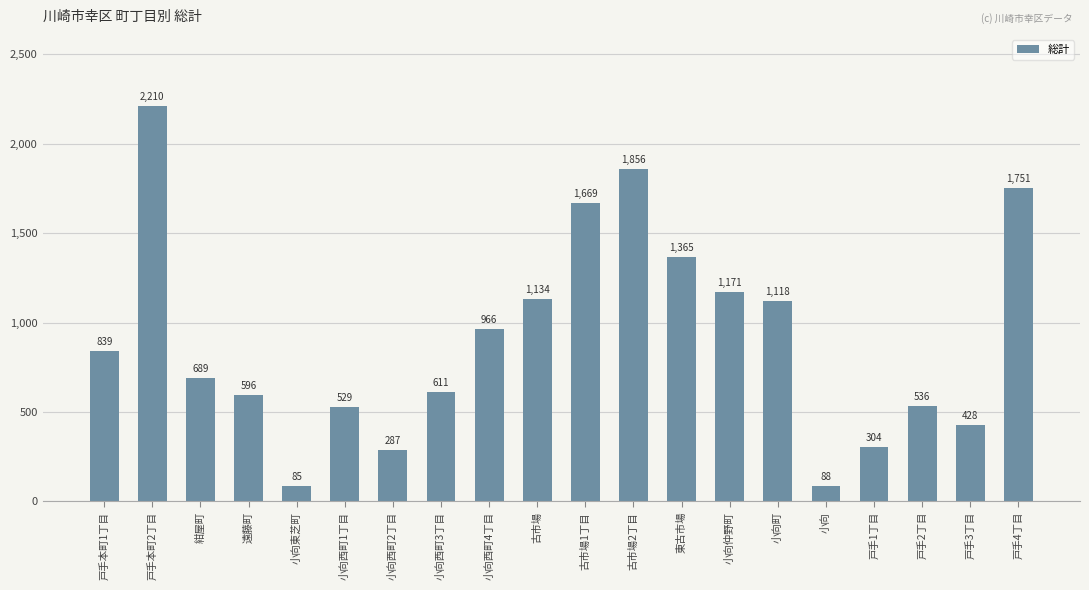

Reading right to left, extract all data points from this chart.

戸手4丁目=1751	戸手3丁目=428	戸手2丁目=536	戸手1丁目=304	小向=88	小向町=1118	小向仲野町=1171	東古市場=1365	古市場2丁目=1856	古市場1丁目=1669	古市場=1134	小向西町4丁目=966	小向西町3丁目=611	小向西町2丁目=287	小向西町1丁目=529	小向東芝町=85	遠藤町=596	紺屋町=689	戸手本町2丁目=2210	戸手本町1丁目=839